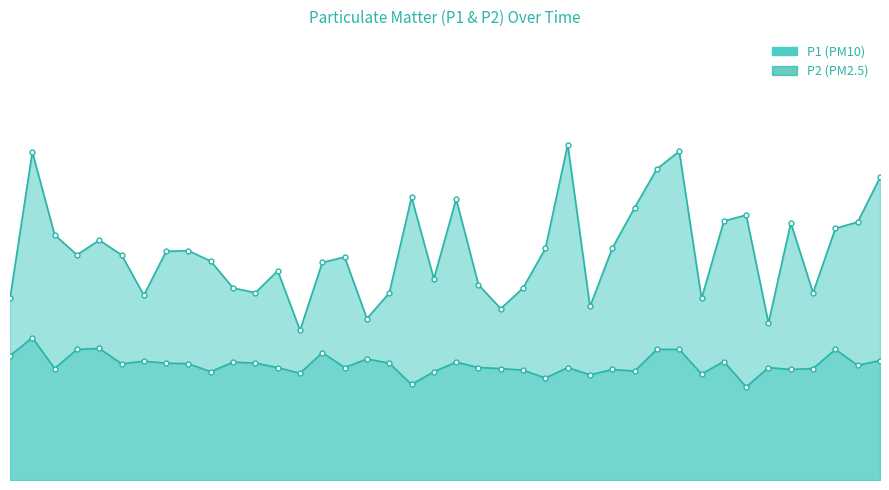

At which label is P2 closest to 3?

00:46